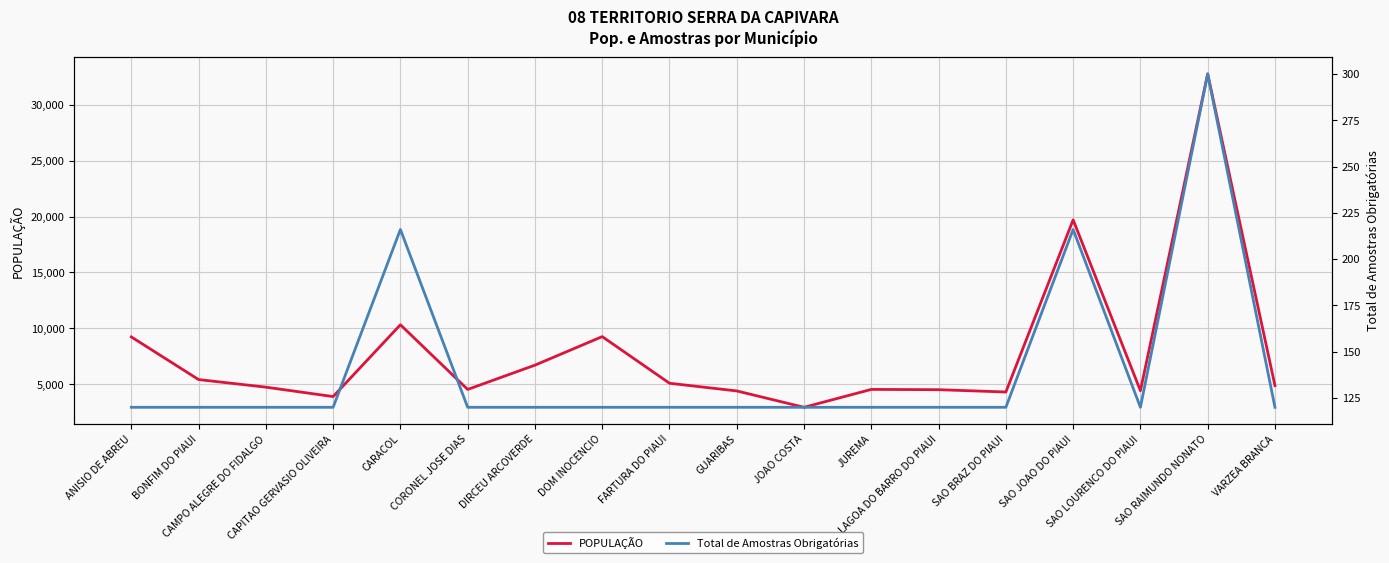

True or false: Total de Amostras Obrigatórias has a value of 120 at FARTURA DO PIAUI.

True